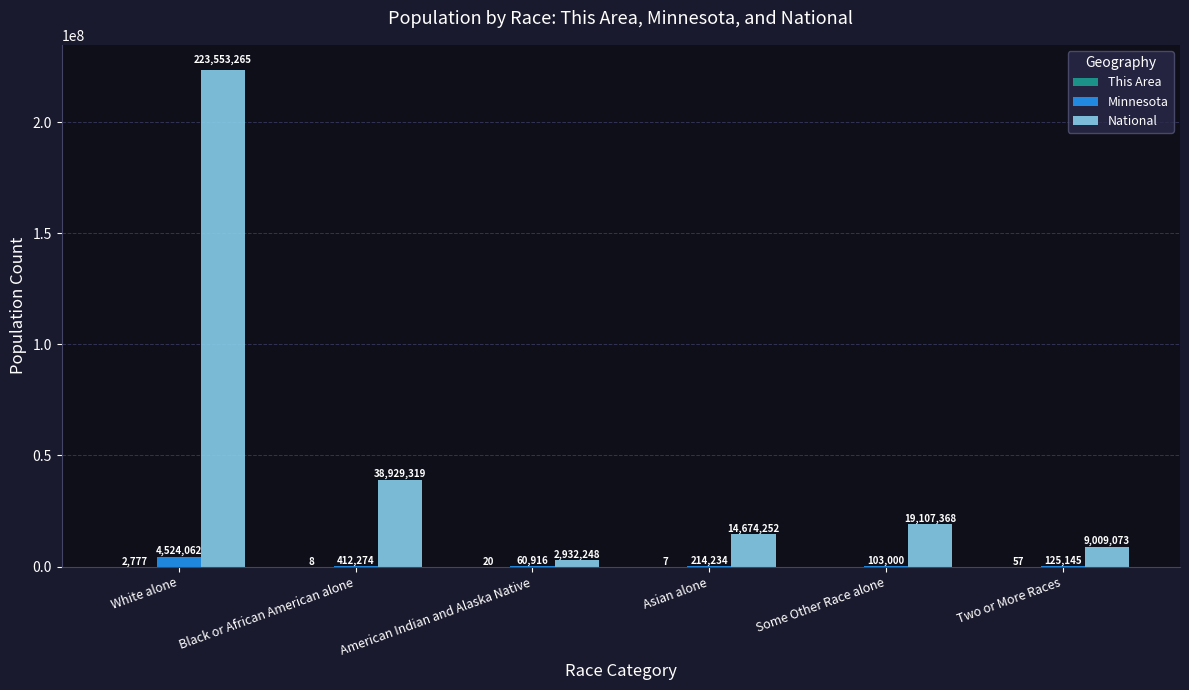

The National series shows 2932248 at American Indian and Alaska Native. True or false?

True